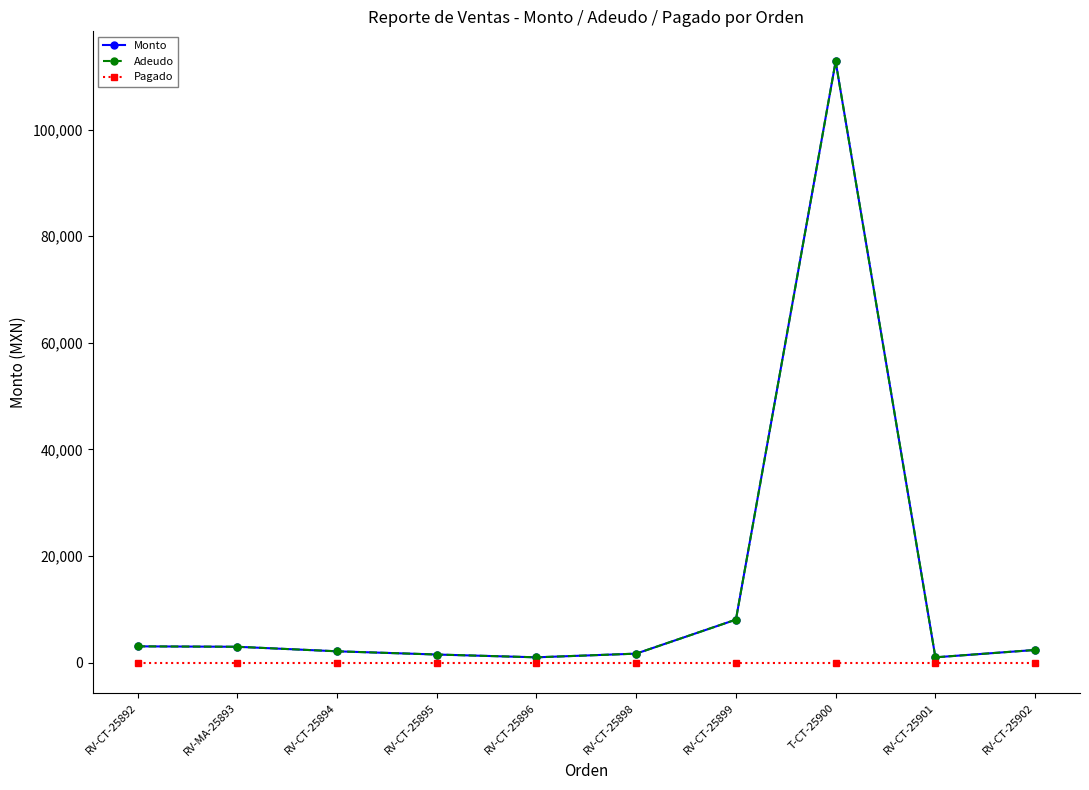

Where is Adeudo nearest to the value 56895?

RV-CT-25899